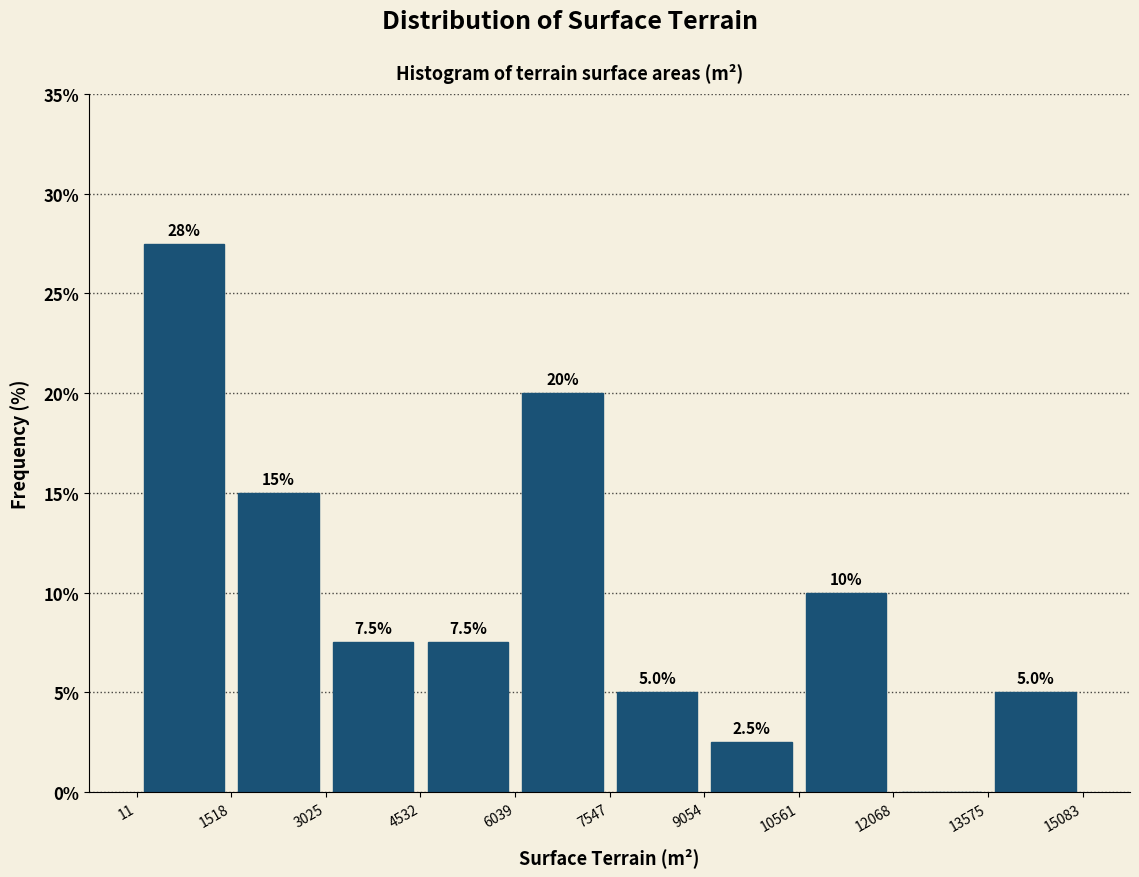

Which range on the x-axis has the tallest bar?

11 to 1518